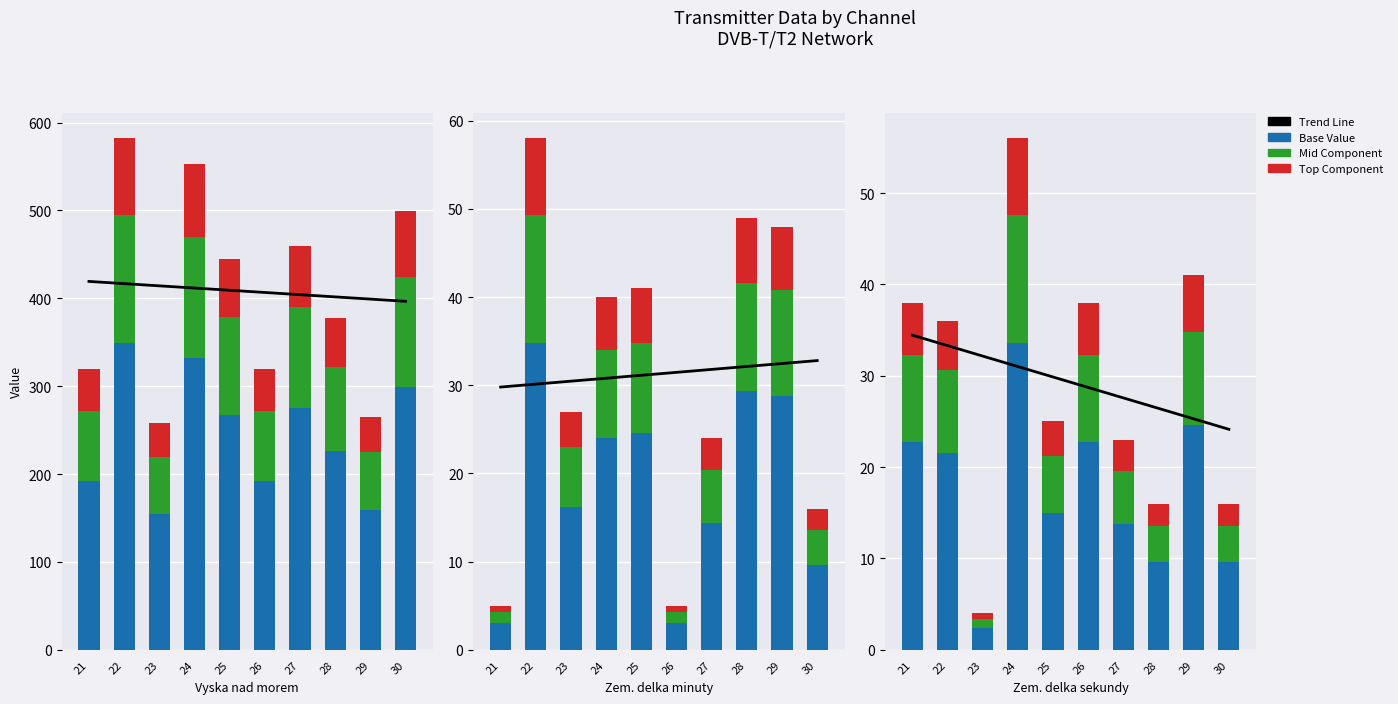

What is the difference between the Mid Component values at 22 and 29?

1.2